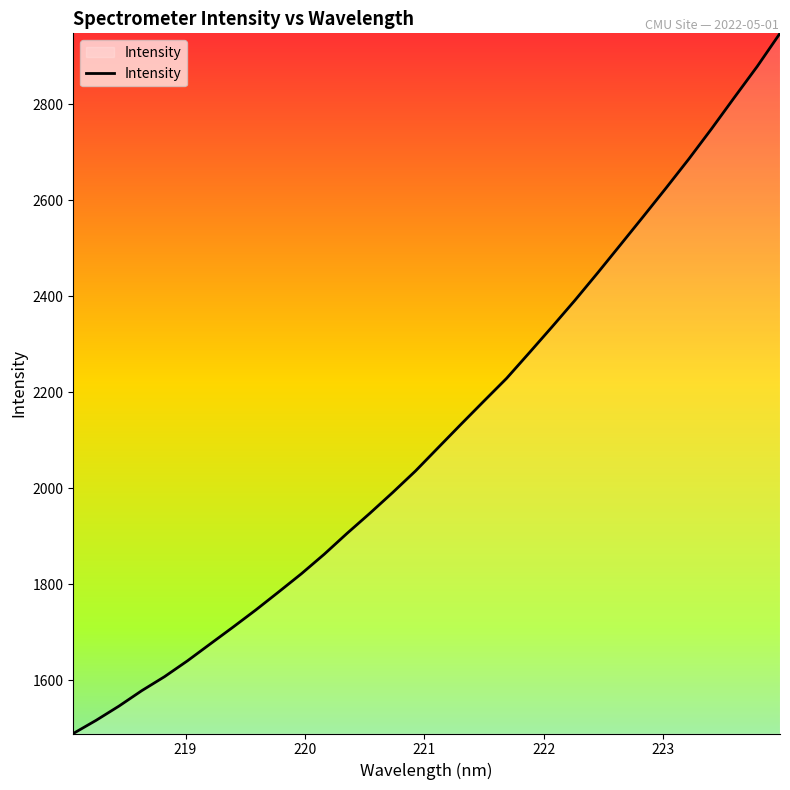

What is the smallest value displayed?

1489.1